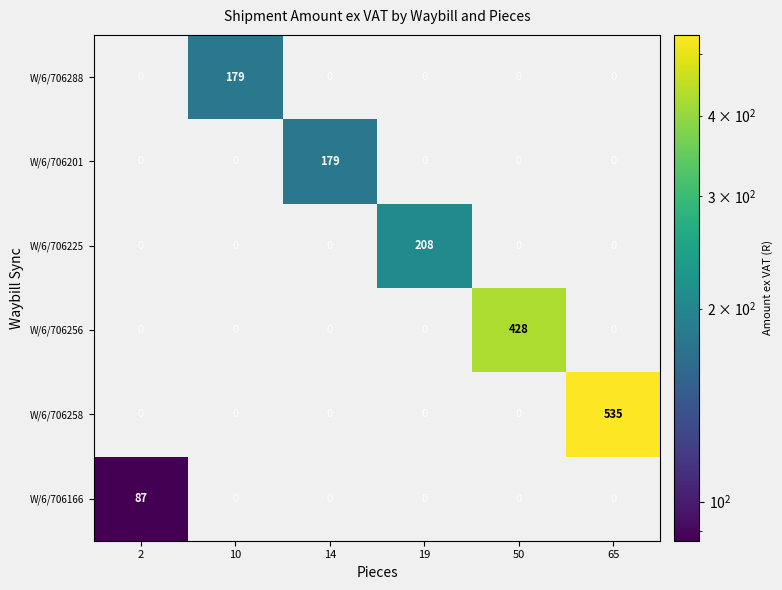

What is the average value of the W/6/706225 series?

35